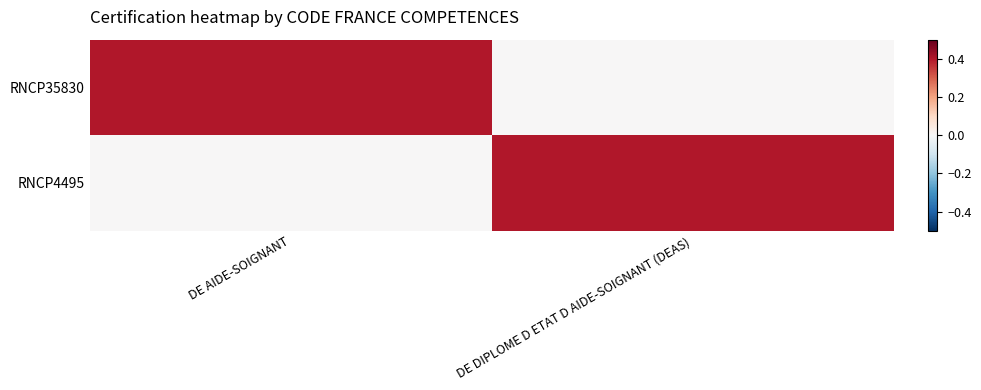

What is the difference between the highest and lowest values at DE AIDE-SOIGNANT?

0.4